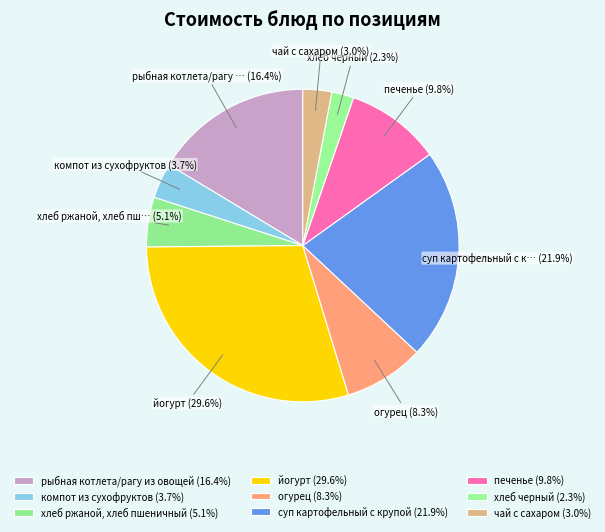

To the nearest percent, what is the average slice percentage?

11%